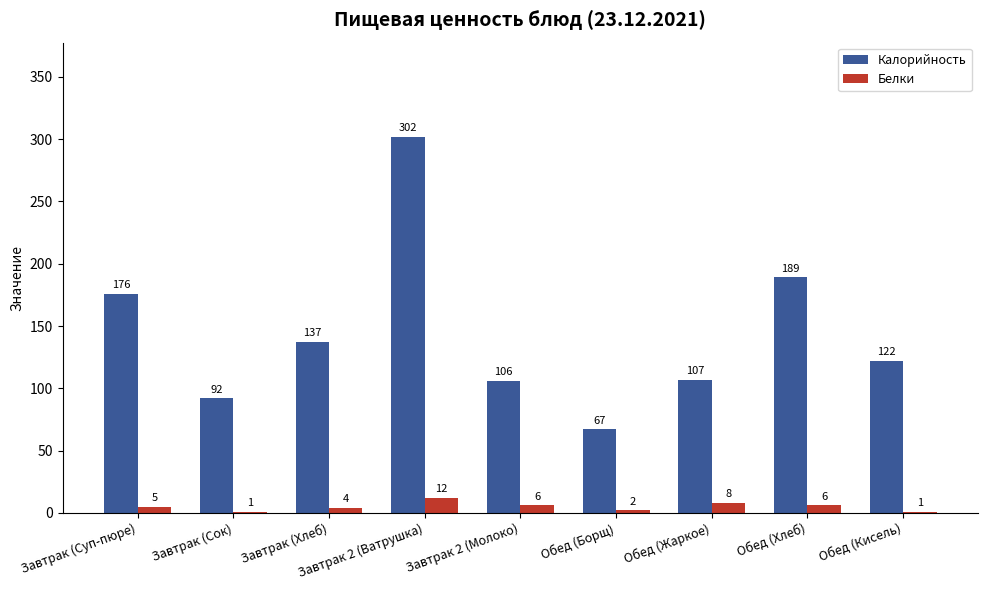

Reading left to right, extract all data points from this chart.

Калорийность: Завтрак (Суп-пюре)=176	Завтрак (Сок)=92	Завтрак (Хлеб)=137	Завтрак 2 (Ватрушка)=302	Завтрак 2 (Молоко)=106	Обед (Борщ)=67	Обед (Жаркое)=107	Обед (Хлеб)=189	Обед (Кисель)=122
Белки: Завтрак (Суп-пюре)=5	Завтрак (Сок)=1	Завтрак (Хлеб)=4	Завтрак 2 (Ватрушка)=12	Завтрак 2 (Молоко)=6	Обед (Борщ)=2	Обед (Жаркое)=8	Обед (Хлеб)=6	Обед (Кисель)=1